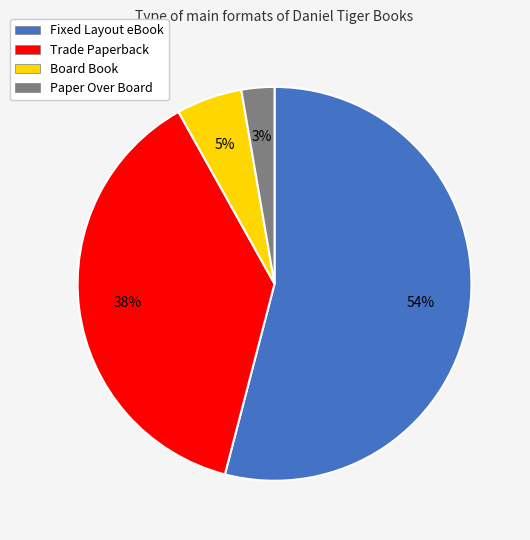

Combined, do Paper Over Board and Trade Paperback account for over 50%?

No